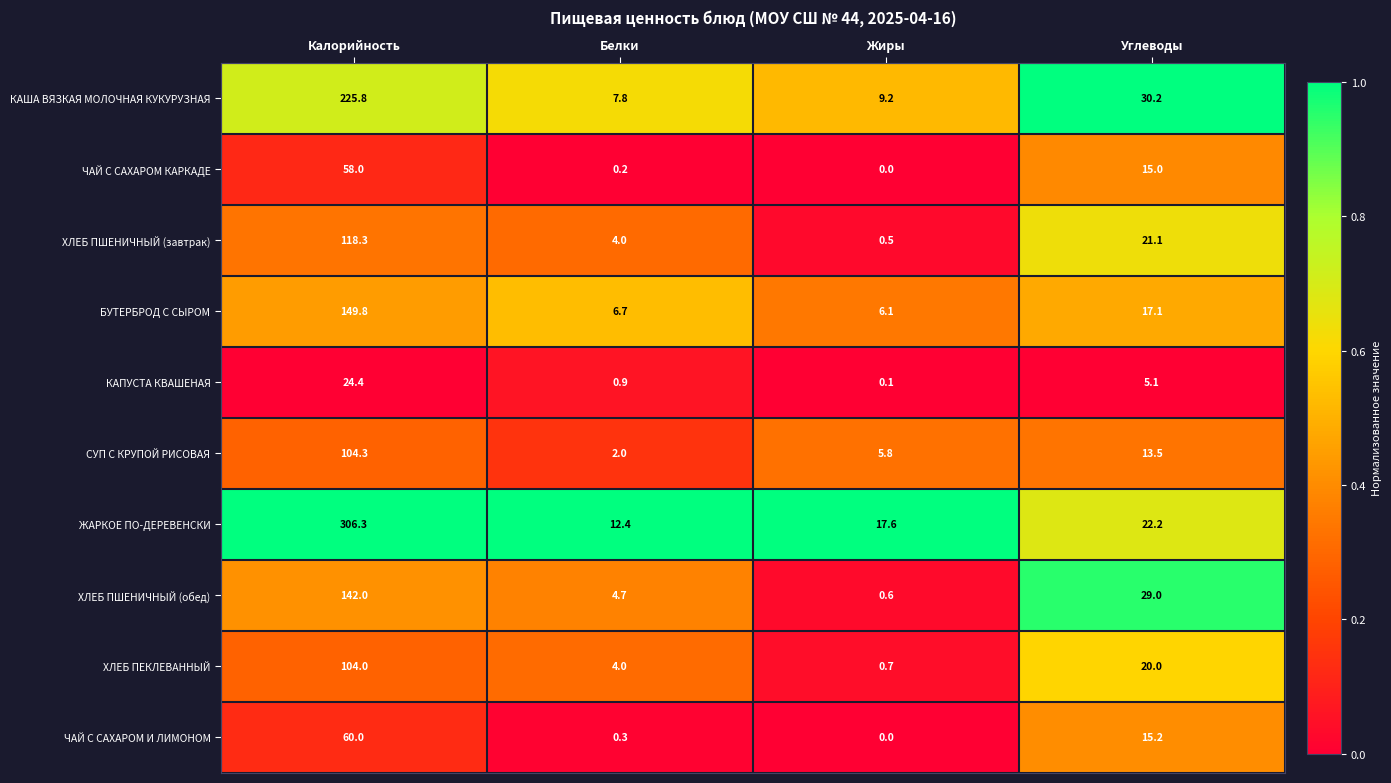

The КАПУСТА КВАШЕНАЯ series shows 0.9 at Белки. True or false?

True